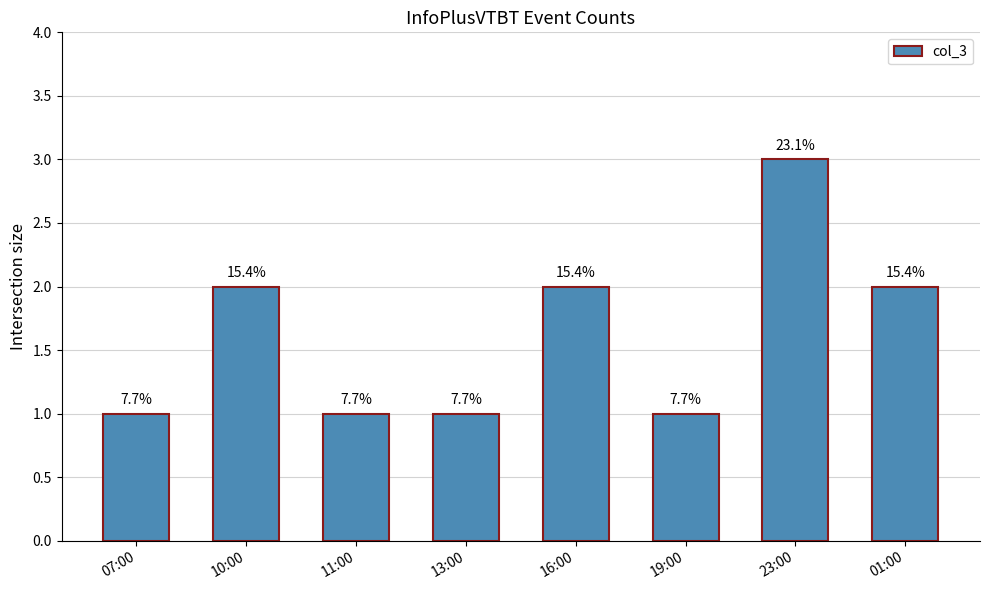

Does the chart contain any negative values?

No